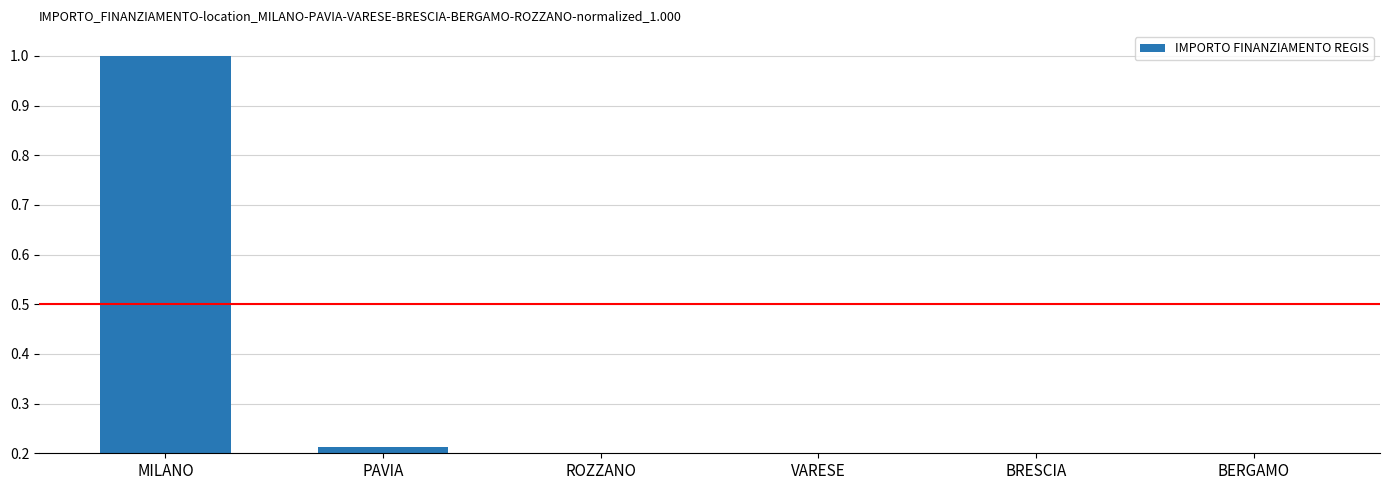

What is the label of the 2nd bar from the right?

BRESCIA